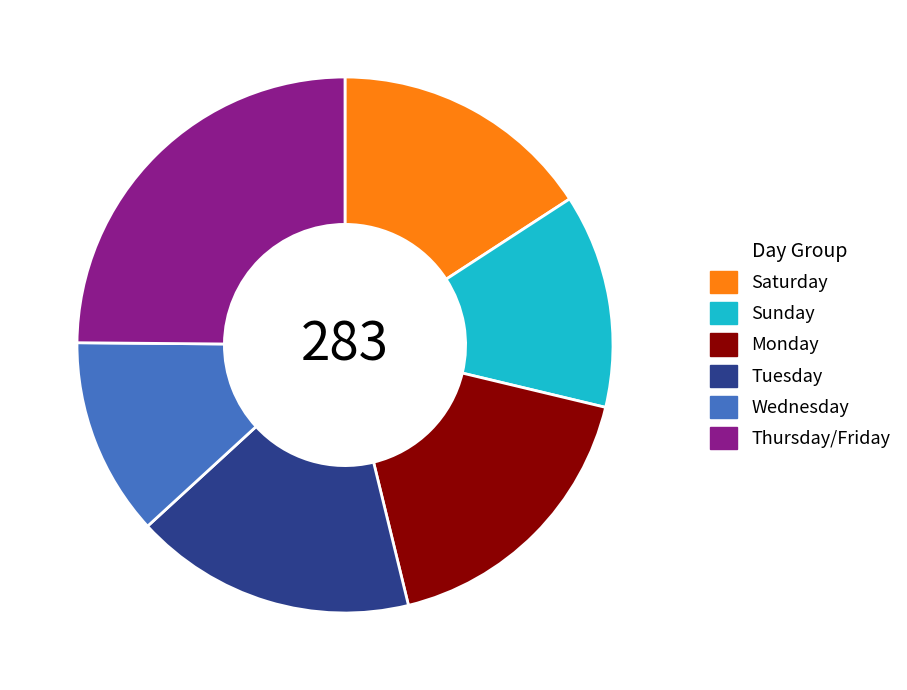

Do Saturday and Monday together represent more than half of the pie?

No